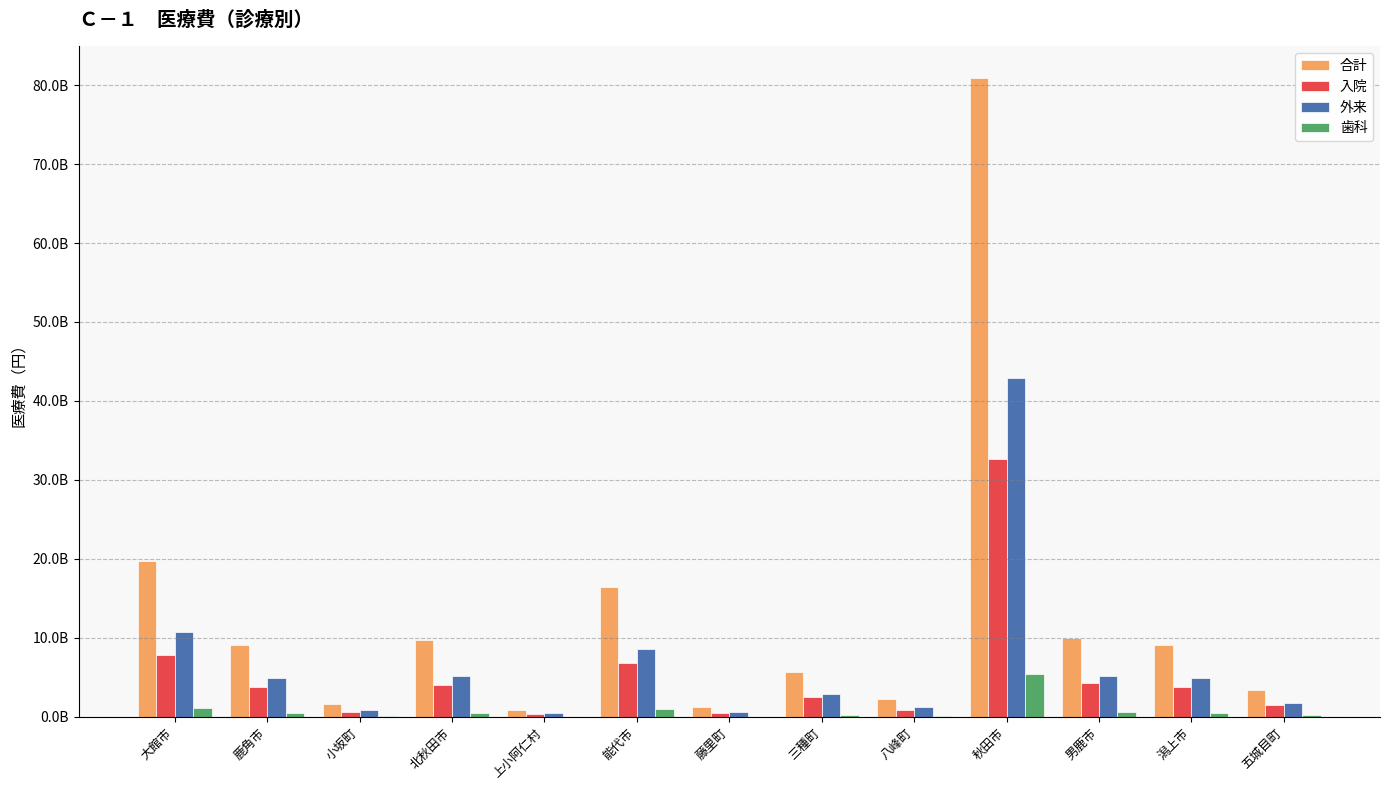

Which series changed the most between 北秋田市 and 五城目町?

合計